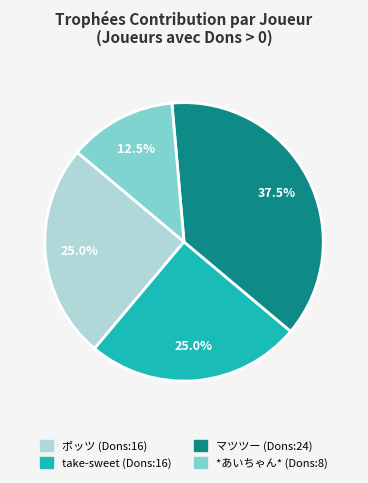

Which has a higher value, take-sweet (Dons:16) or マツツー (Dons:24)?

マツツー (Dons:24)